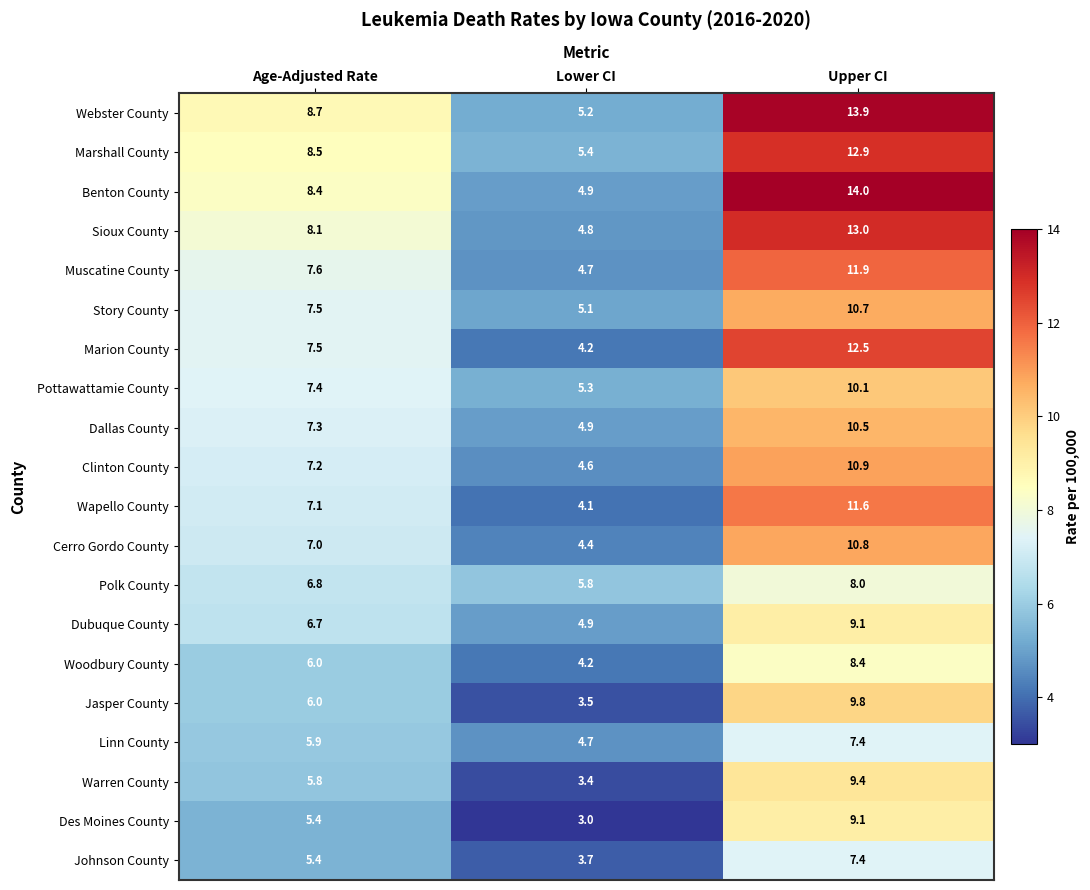

How many categories are shown in the chart?

3